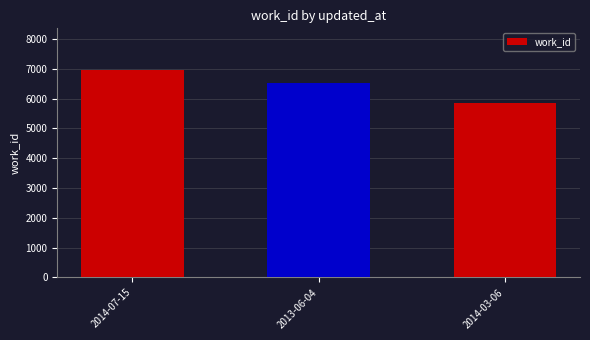

Reading right to left, transcribe all the data shown in this chart.

5841	6506	6964